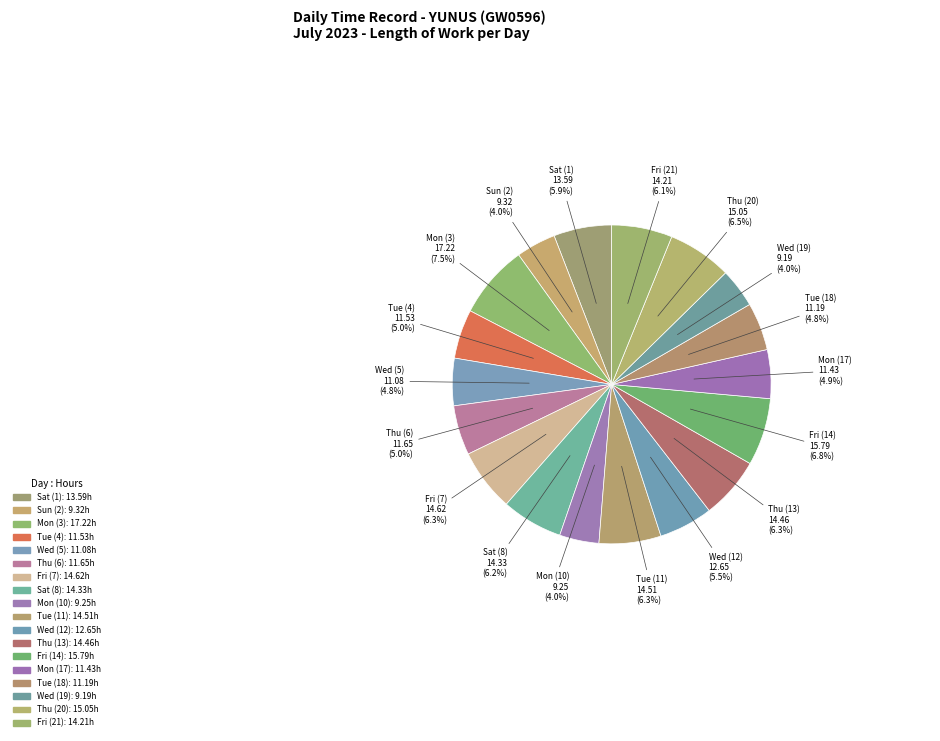

How much of the chart is everything except Mon (17)?

95.1%